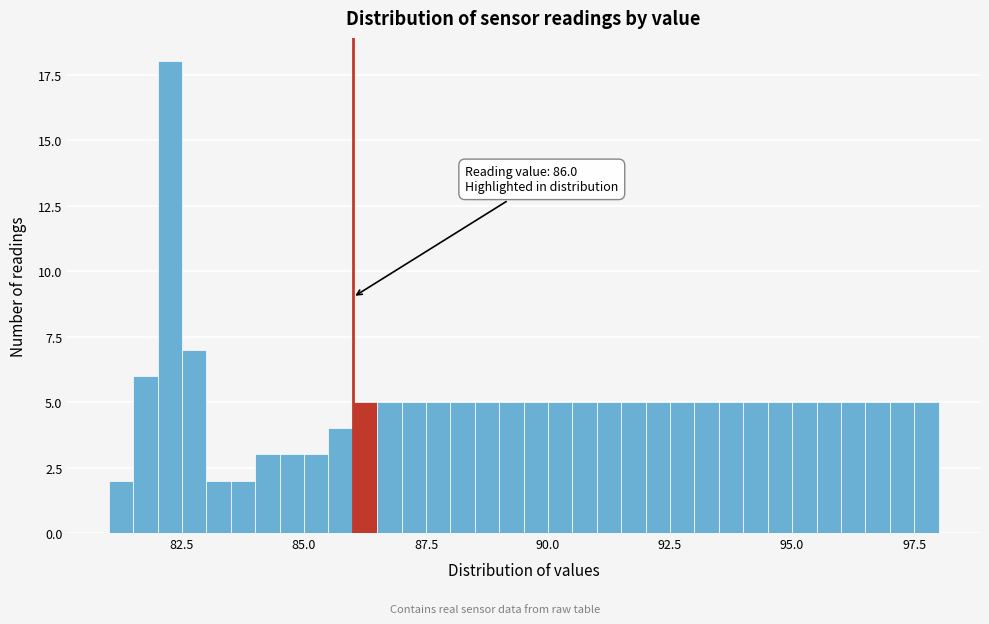

Around what value on the x-axis is the tallest bar? Give the approximate position of its centre, as read against the axis.

82.5